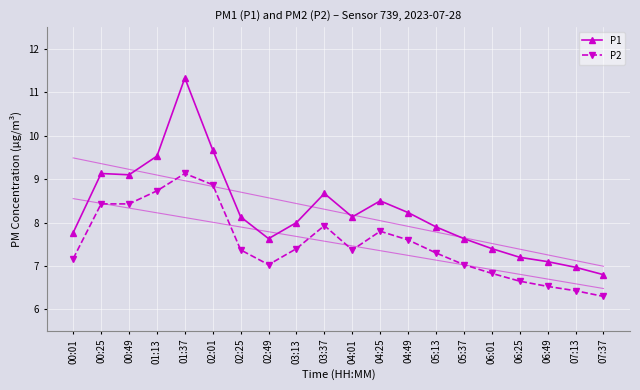

Which series has the largest total across all categories?

P1